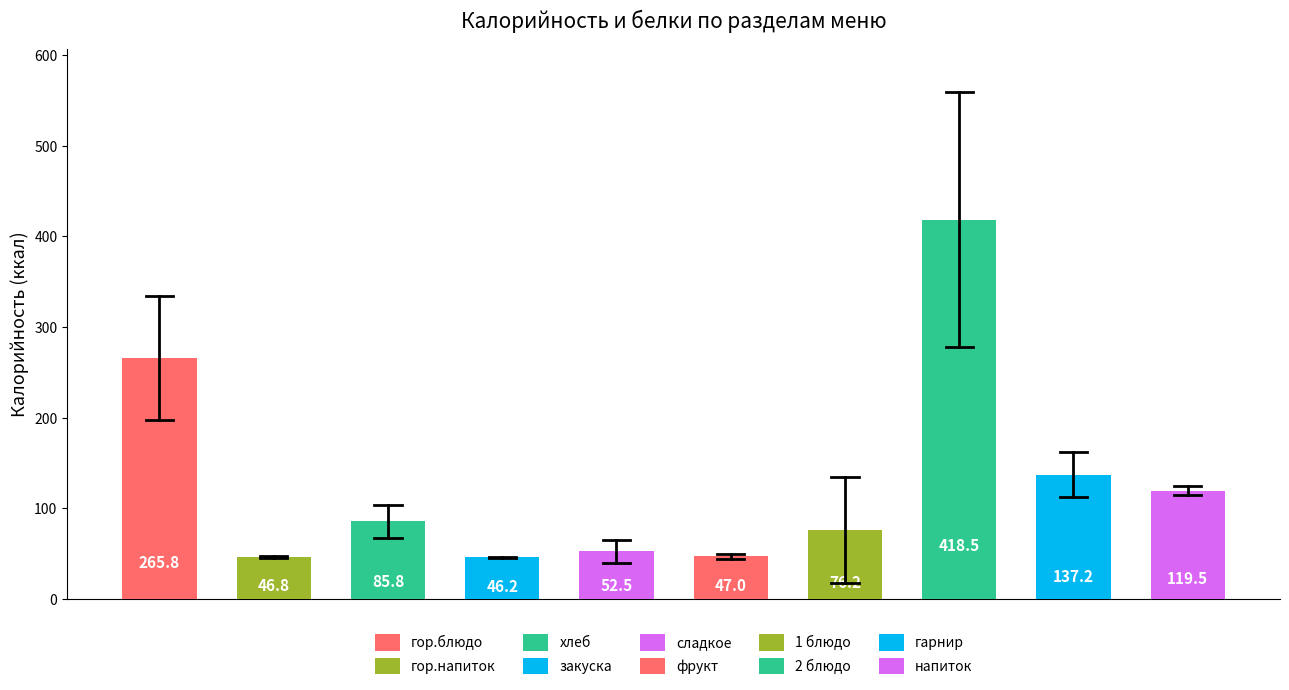

What is the value of the 10th bar from the left?

119.5